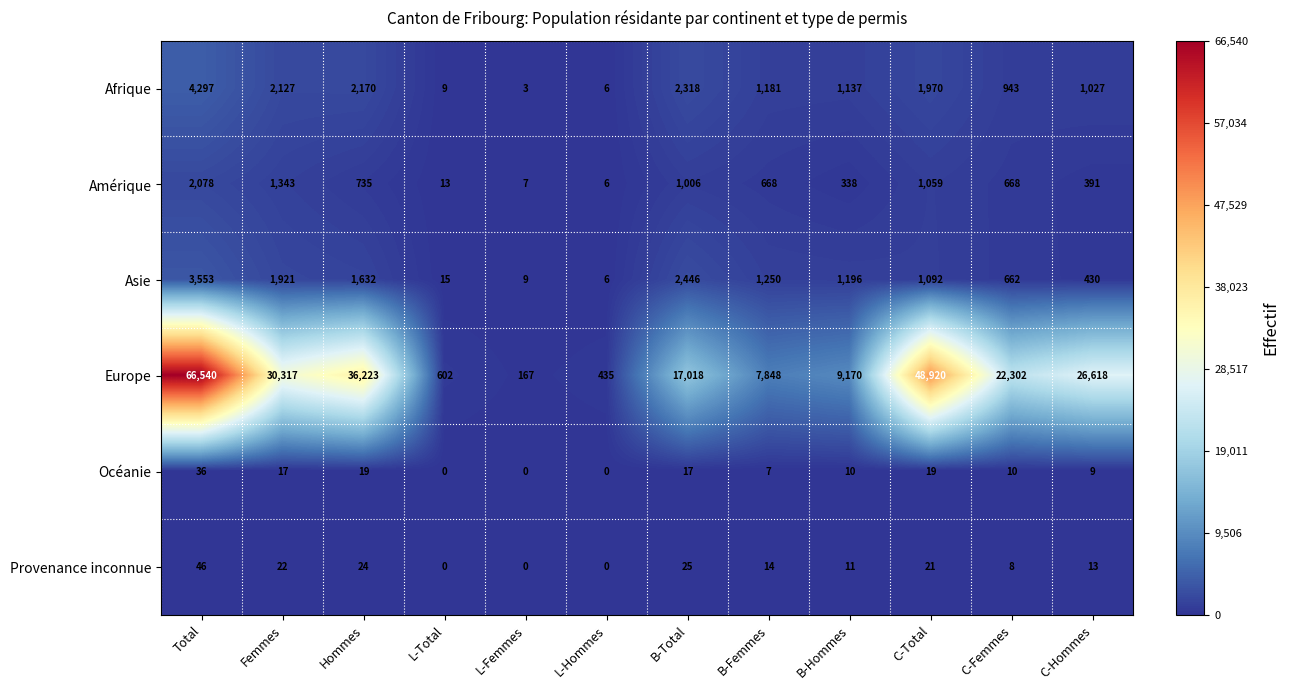

Where is Europe nearest to the value 33353?

Hommes